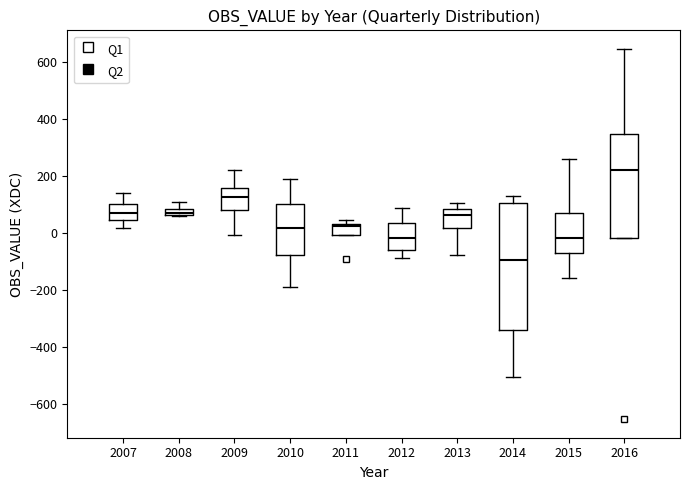

Which box has the highest median line?

2016